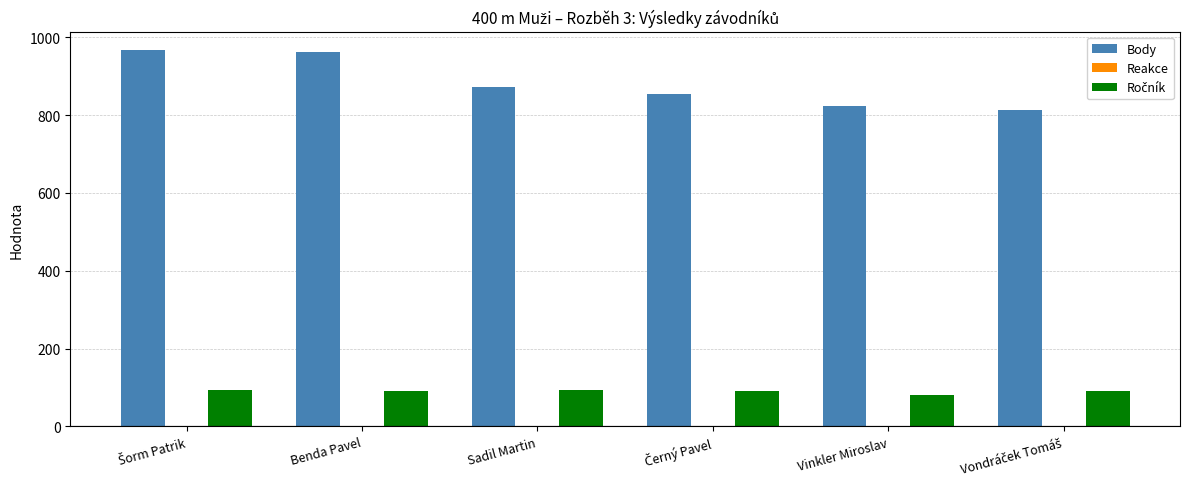

Is it true that Body equals 871.0 at Sadil Martin?

True